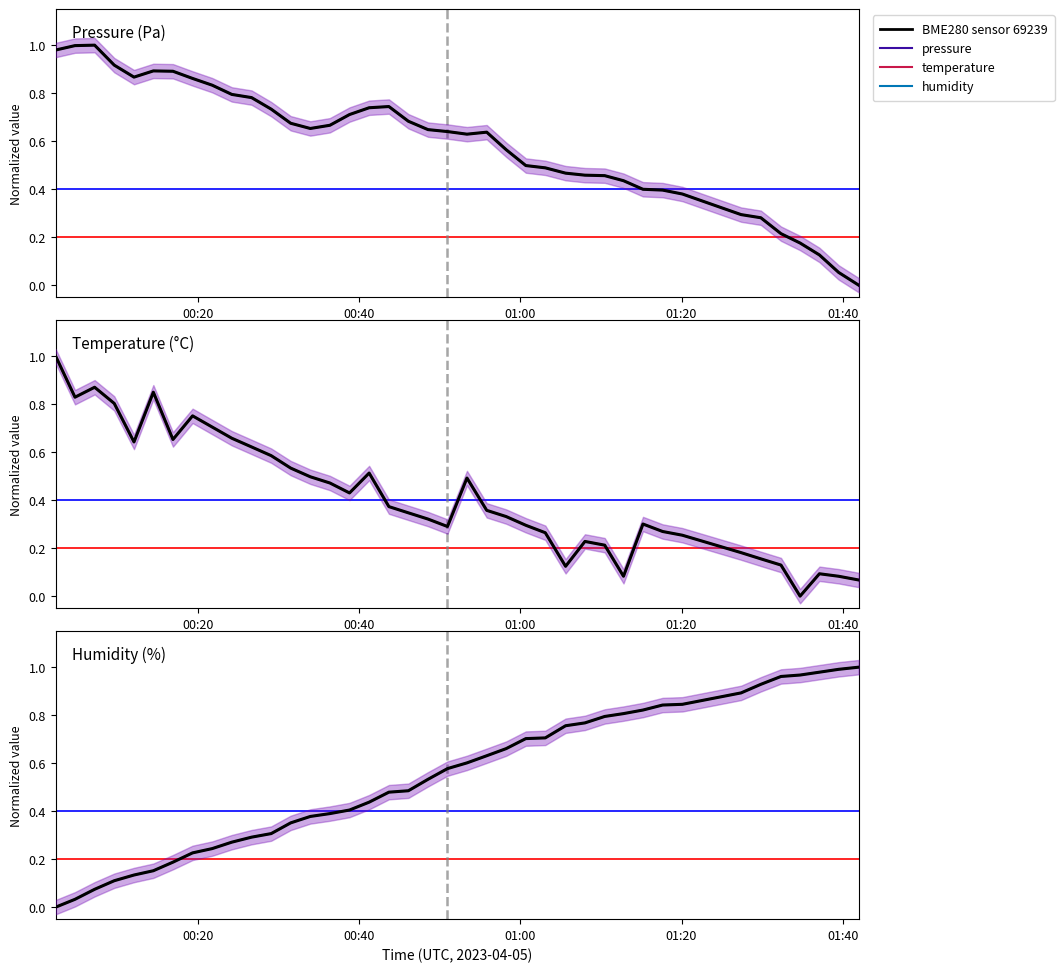

Count the number of data series in this chart.

6